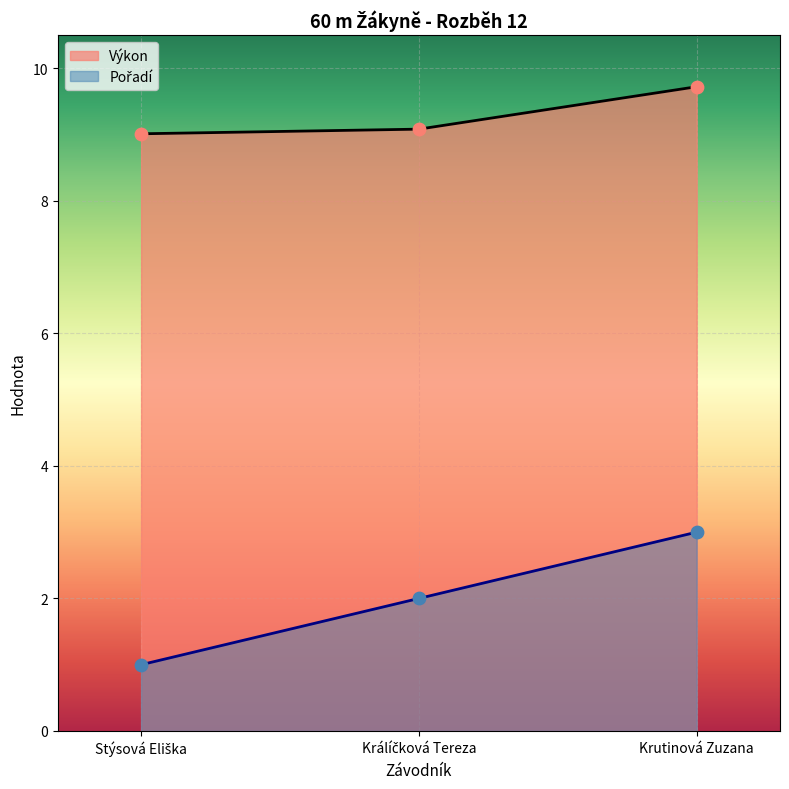

At how many categories does at least one series exceed 9?

3